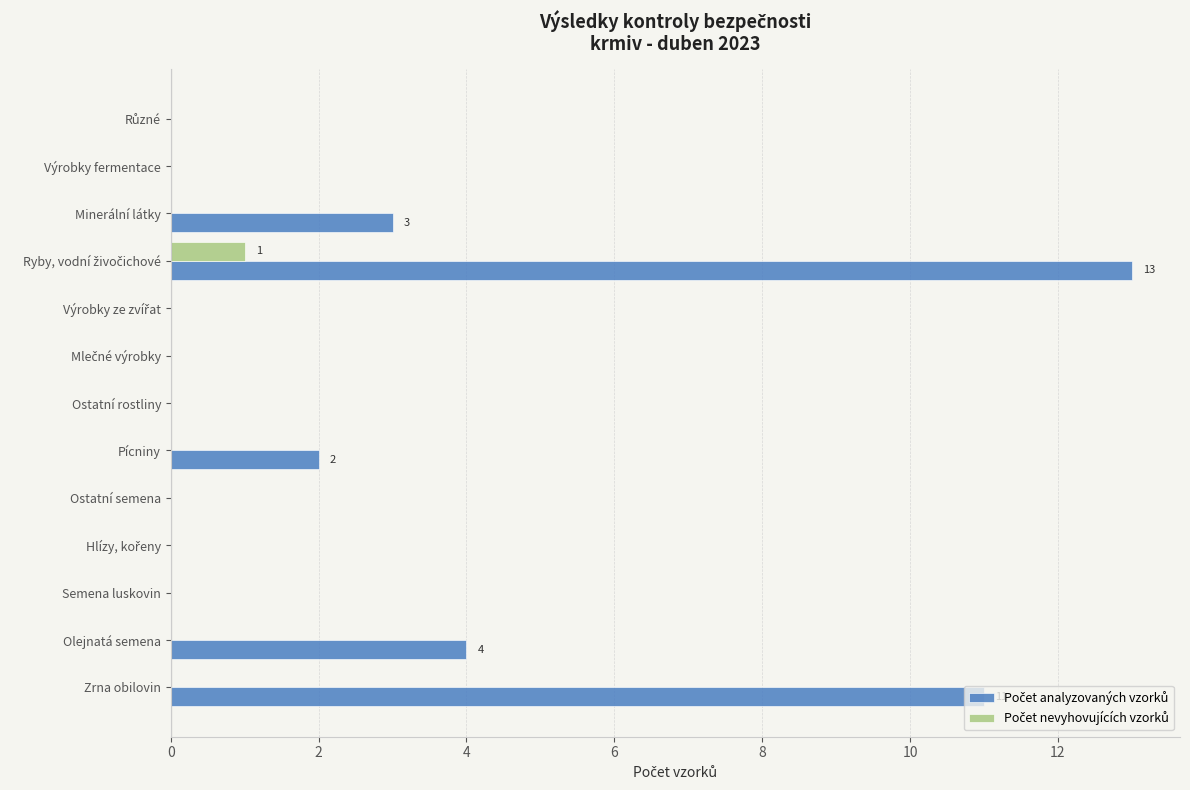

What is the total value across all series at Olejnatá semena?

4